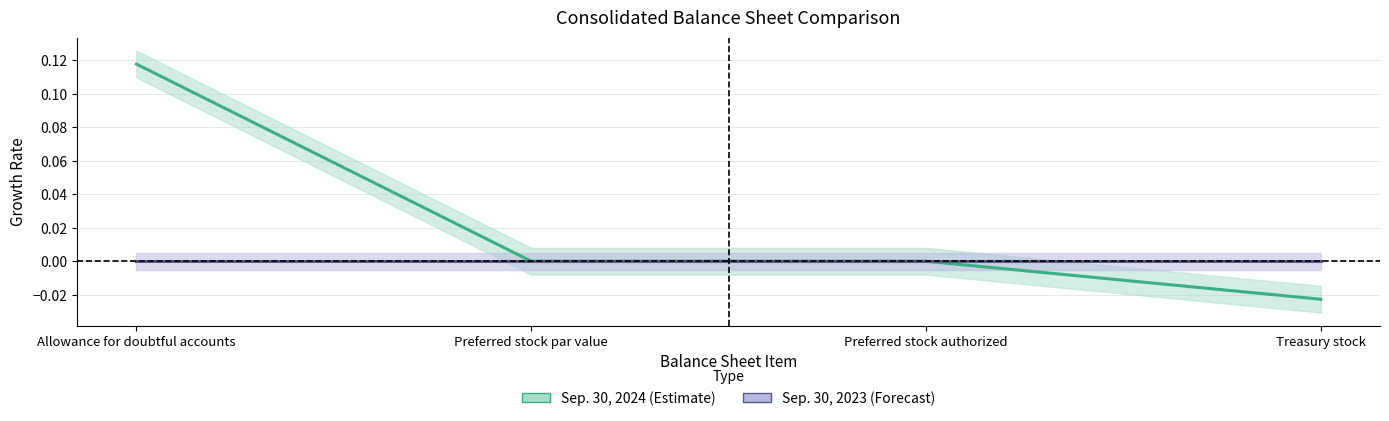

Reading left to right, extract all data points from this chart.

Sep. 30, 2024: 0.1	0.0	0.0	-0.0
Sep. 30, 2023: 0.0	0.0	0.0	0.0